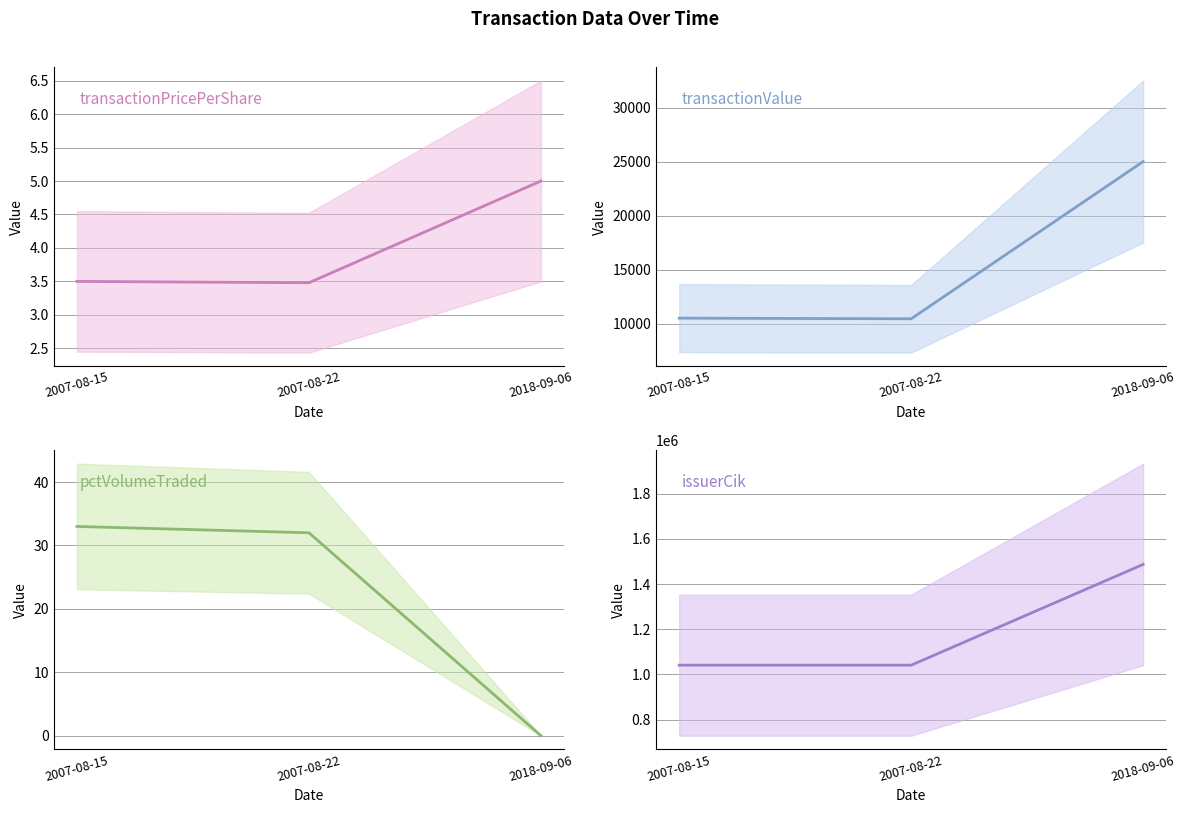

How many values in the issuerCik series exceed 1040896?

1